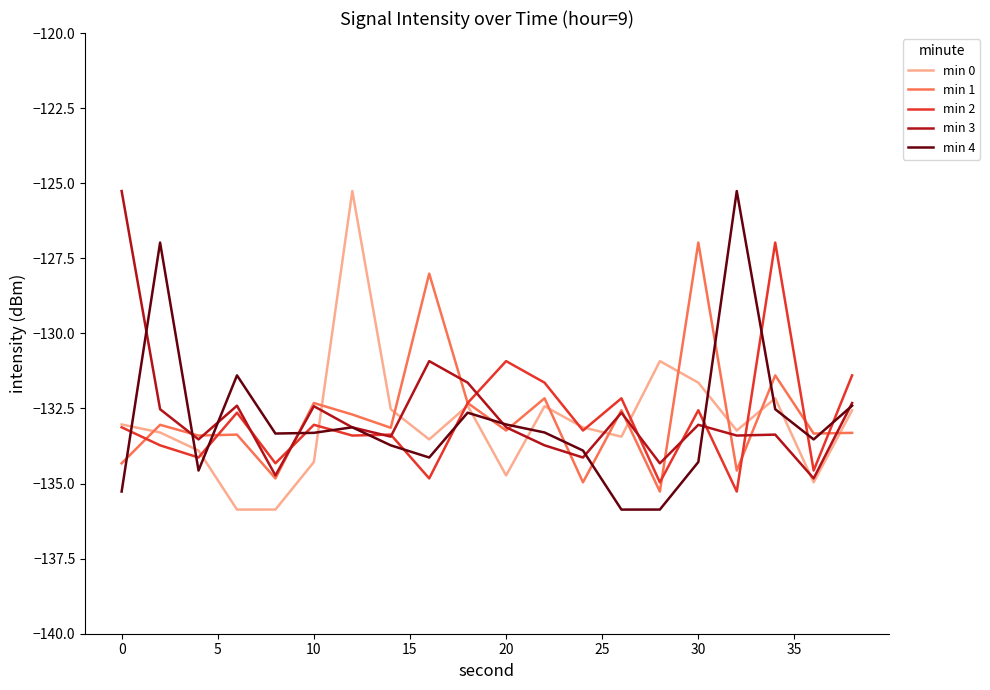

Reading left to right, list all the values displayed in this chart.

min 0: -133.0	-133.3	-133.9	-135.9	-135.9	-134.3	-125.3	-132.5	-133.5	-132.4	-134.7	-132.4	-133.1	-133.4	-130.9	-131.6	-133.2	-132.2	-135.0	-132.6
min 1: -134.3	-133.0	-133.4	-133.4	-134.8	-132.3	-132.7	-133.1	-128.0	-132.3	-133.2	-132.2	-135.0	-132.6	-135.3	-127.0	-134.6	-131.4	-133.3	-133.3
min 2: -133.1	-133.7	-134.1	-132.6	-134.3	-133.0	-133.4	-133.4	-134.8	-132.3	-130.9	-131.6	-133.2	-132.2	-135.0	-132.6	-135.3	-127.0	-134.6	-131.4
min 3: -125.3	-132.5	-133.5	-132.4	-134.7	-132.4	-133.1	-133.4	-130.9	-131.6	-133.1	-133.7	-134.1	-132.6	-134.3	-133.0	-133.4	-133.4	-134.8	-132.3
min 4: -135.3	-127.0	-134.6	-131.4	-133.3	-133.3	-133.1	-133.7	-134.1	-132.6	-133.0	-133.3	-133.9	-135.9	-135.9	-134.3	-125.3	-132.5	-133.5	-132.4